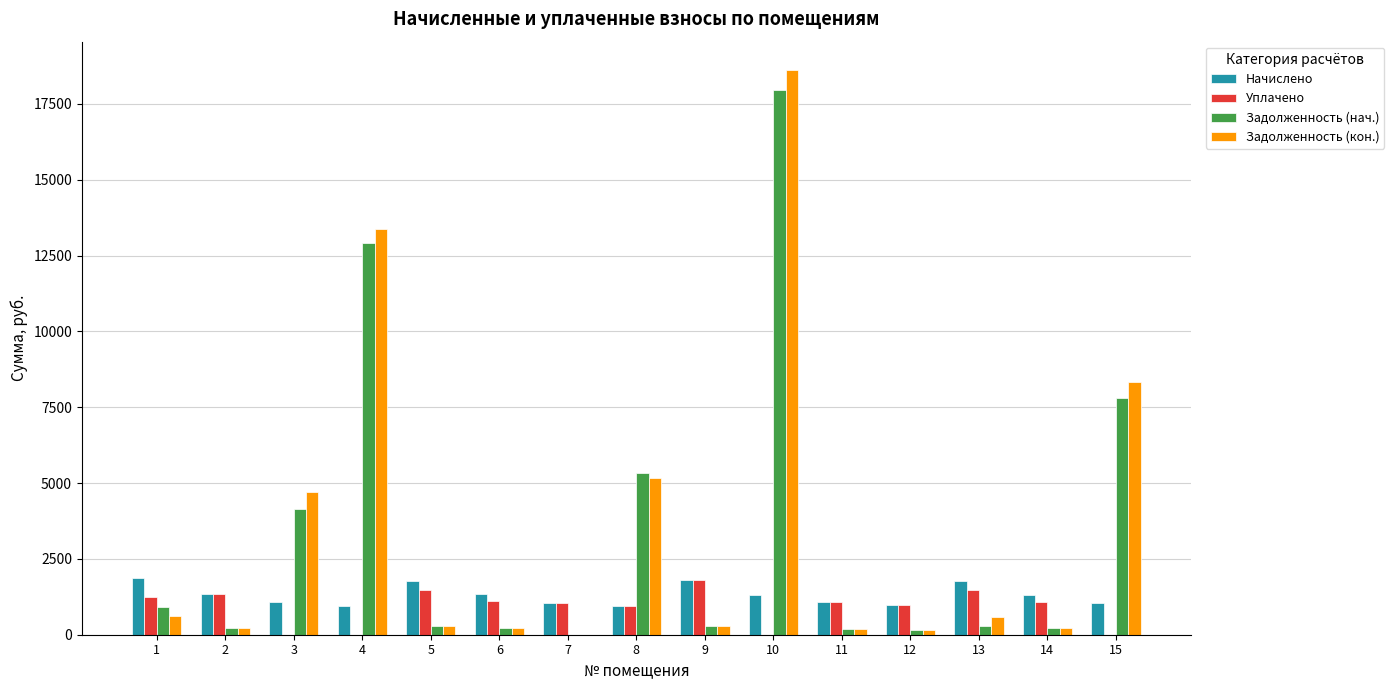

What is the greatest value displayed?

18624.2